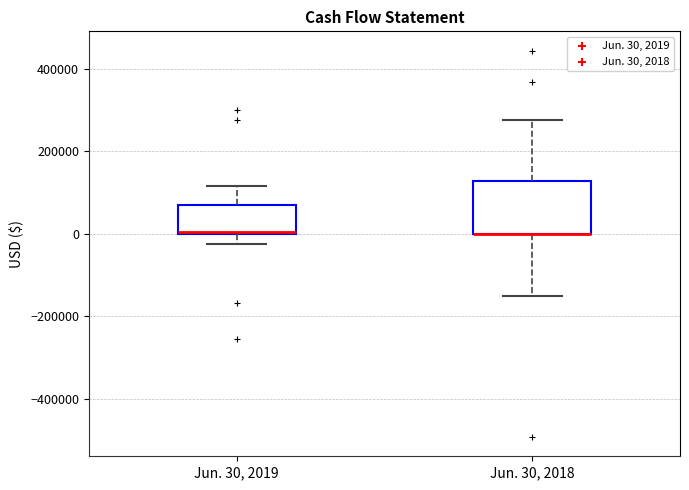

Where does the upper whisker of the box for Jun. 30, 2019 end on the y-axis? The values are not printed on the chart, so give them approximately, as read against the axis.

120000